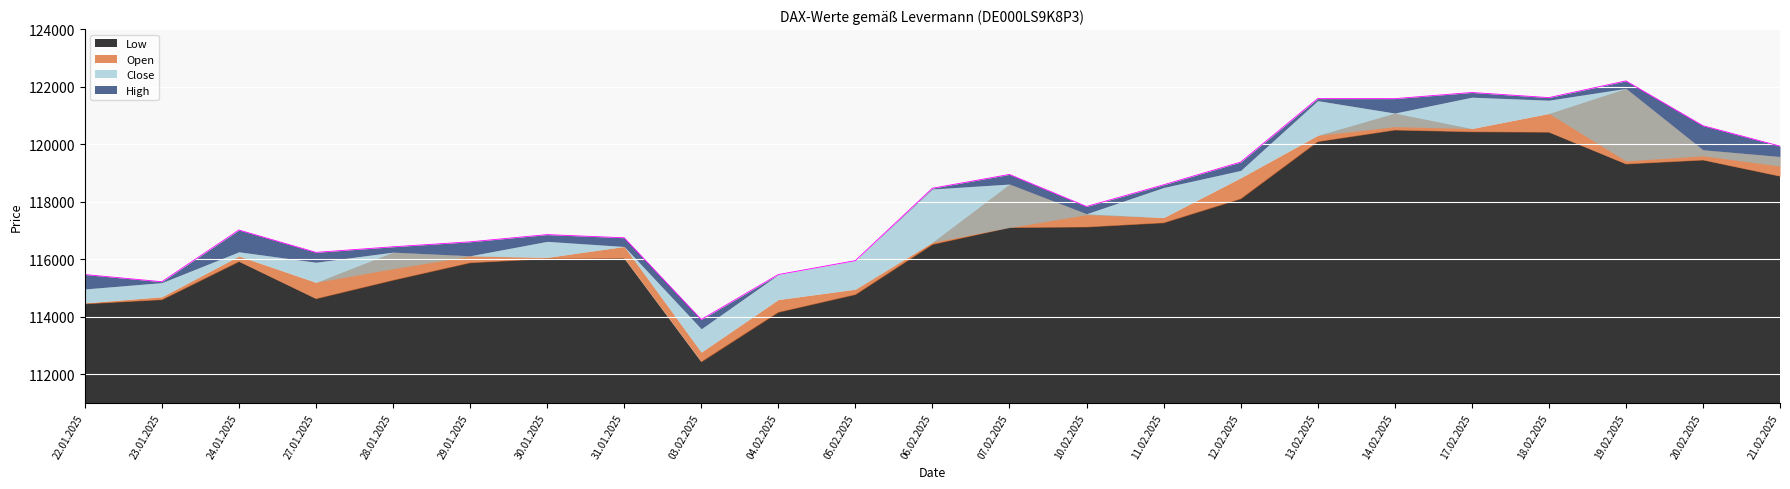

At how many categories does at least one series exceed 118545?

10